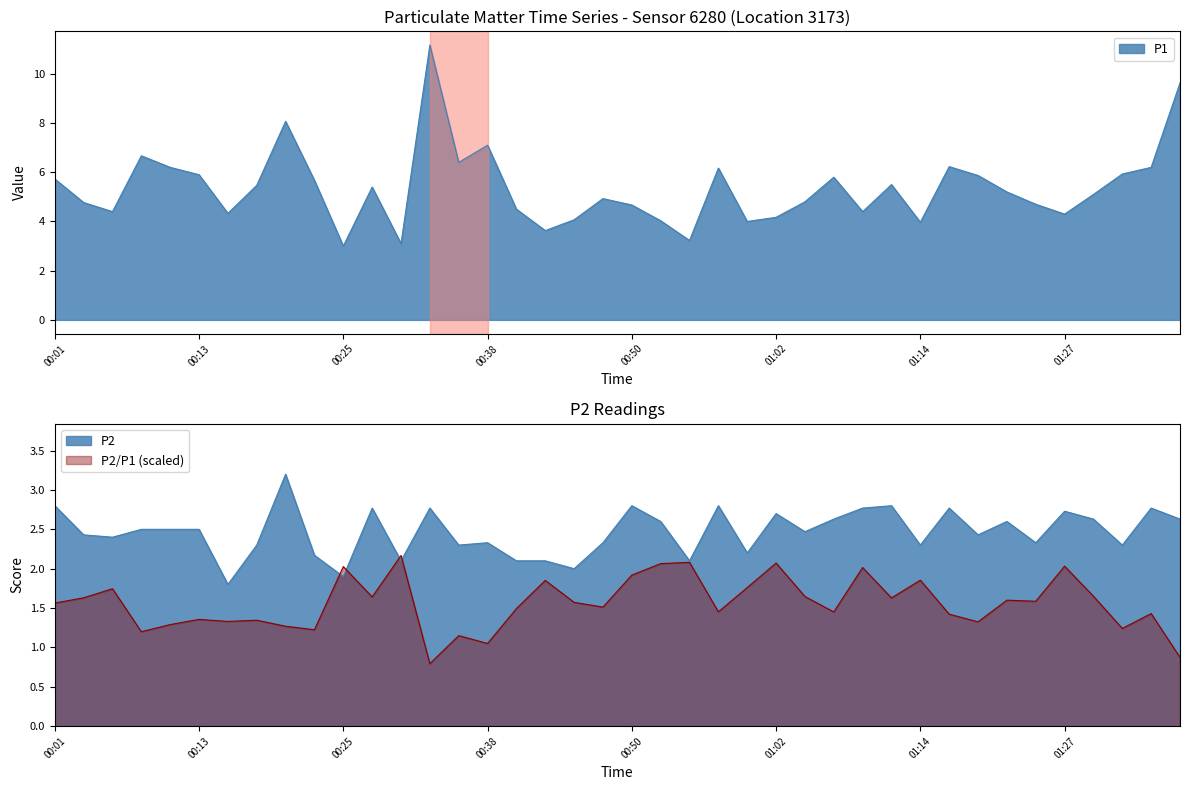

True or false: P1 and P2 cross at least once.

False